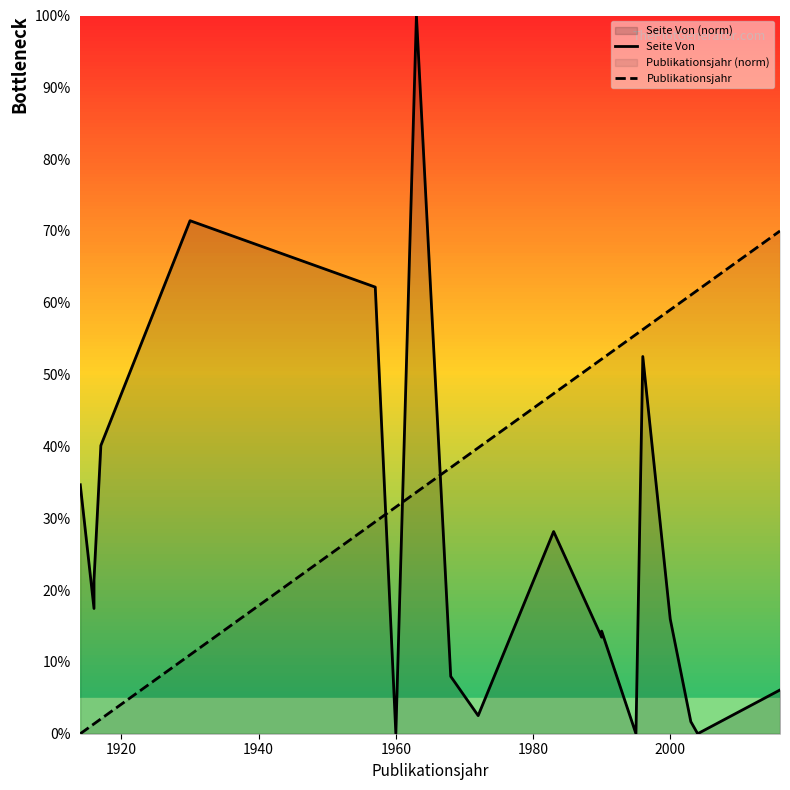

True or false: Publikationsjahr has more than 0 interior local peaks.

False